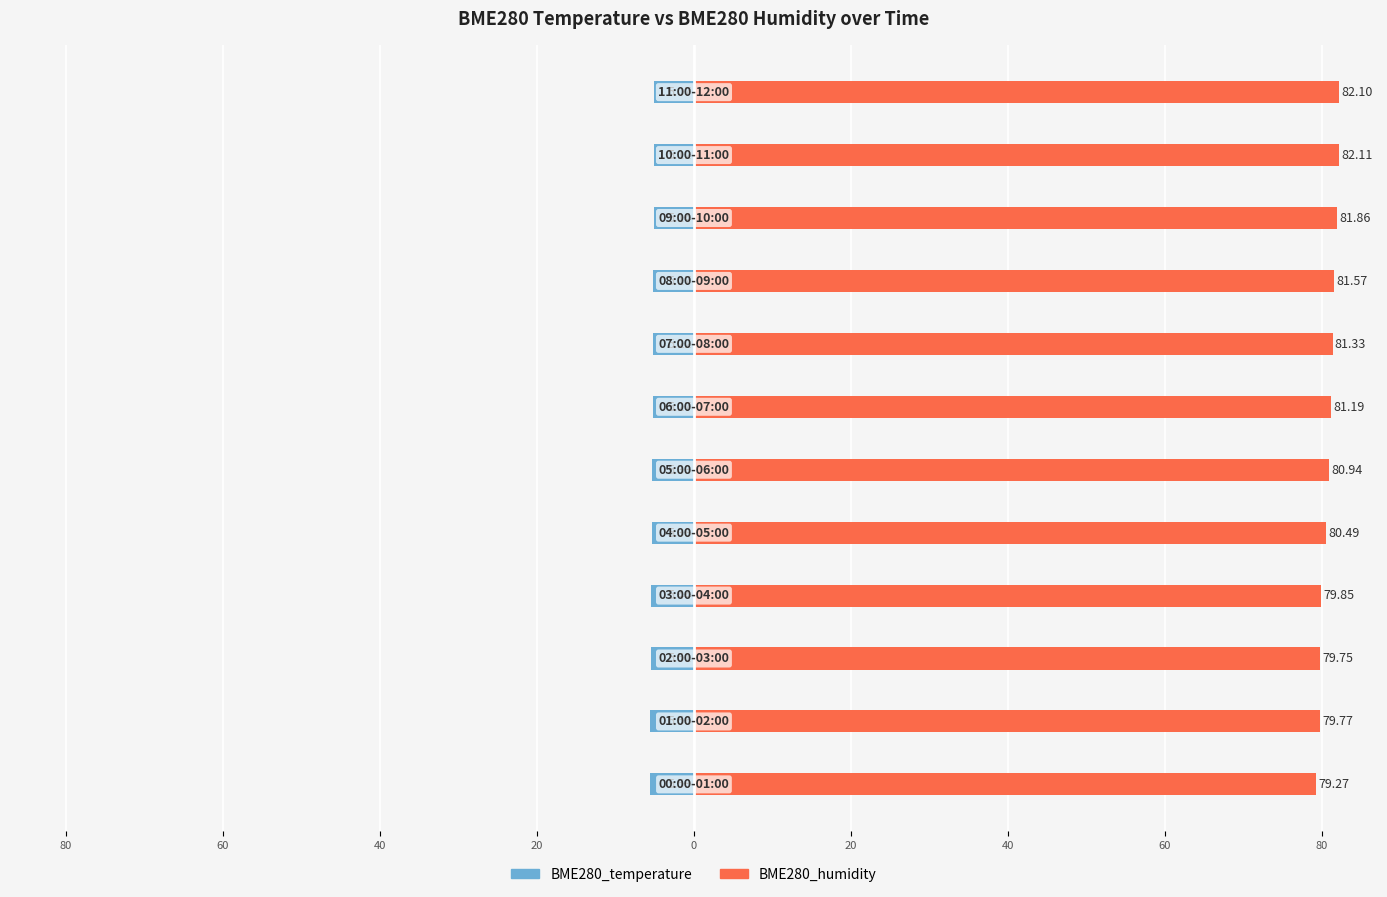

What is the average value of the BME280_humidity series?

80.9